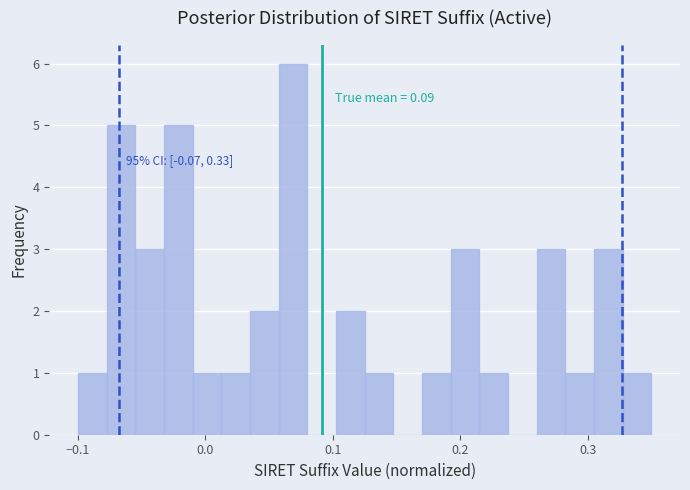

Read against the x-axis, roughly where is the centre of the tallest bar?

0.07